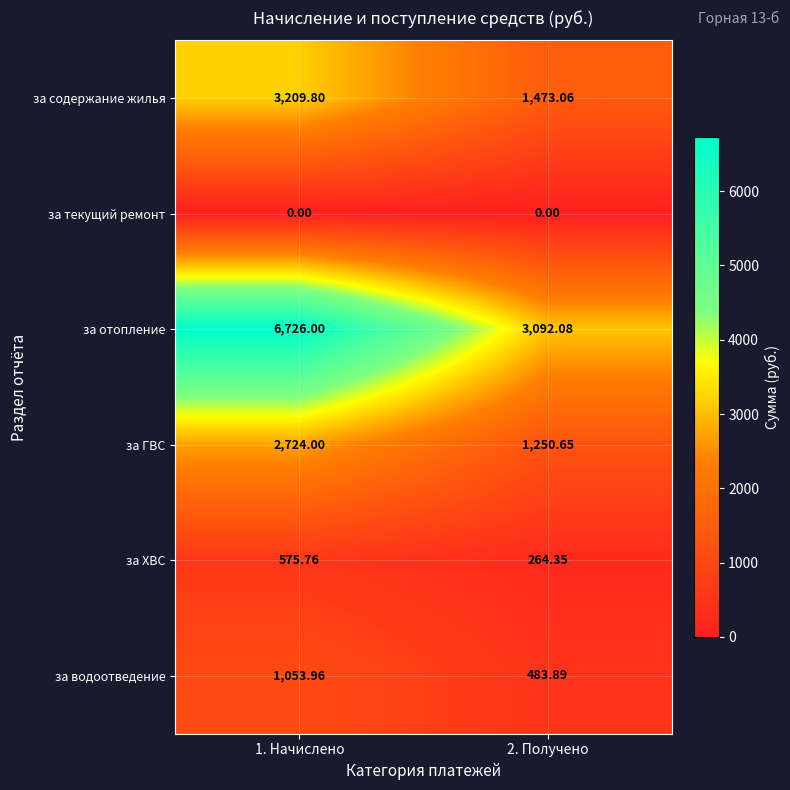

At 1. Начислено, list the series in order from largest to smallest.

за отопление, за содержание жилья, за ГВС, за водоотведение, за ХВС, за текущий ремонт